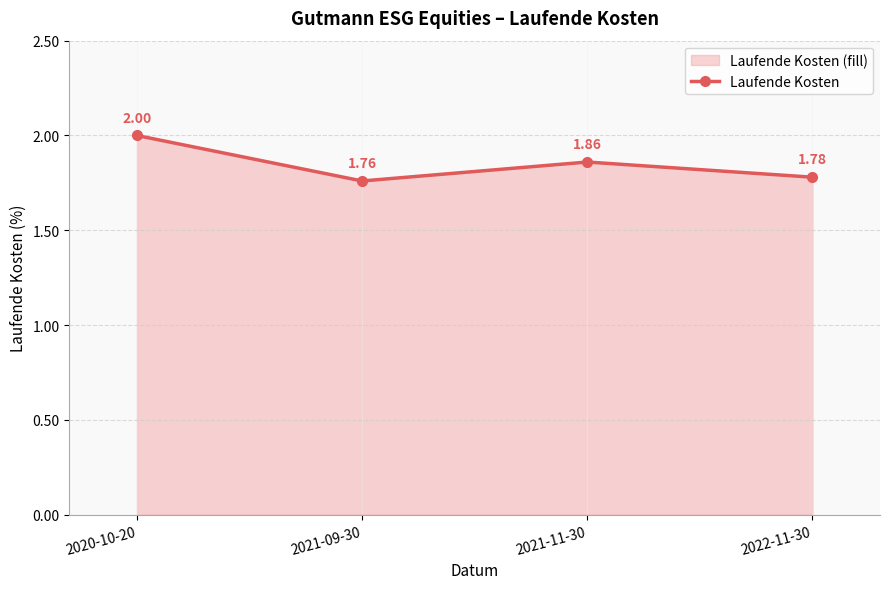

Which category has the lowest value across all series?

2021-09-30